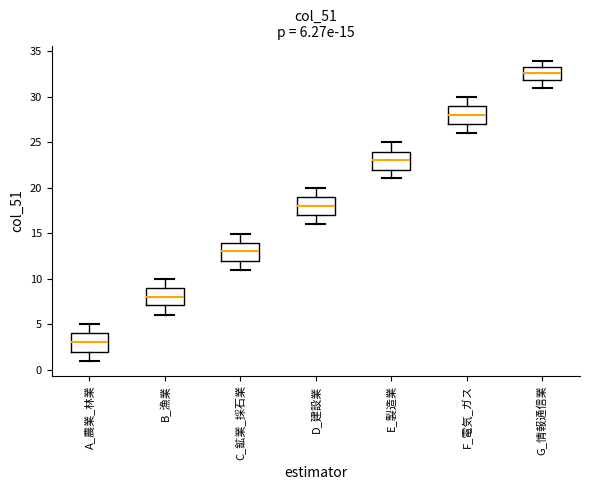

Which box's median line is the highest?

G_情報通信業